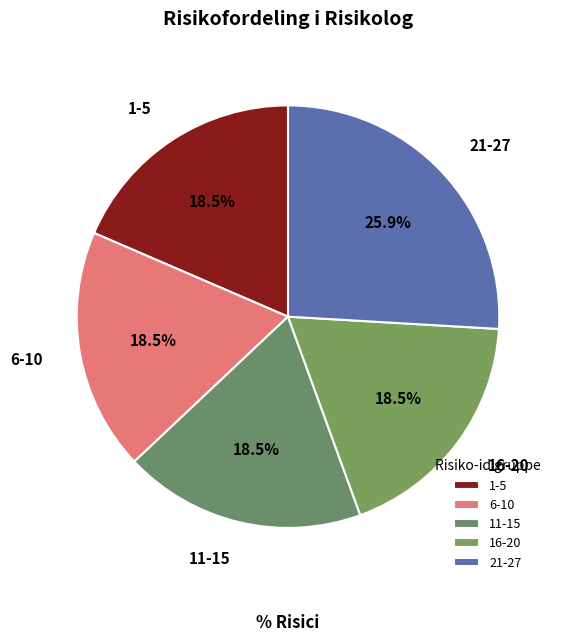

What is the largest slice in the pie chart?

21-27